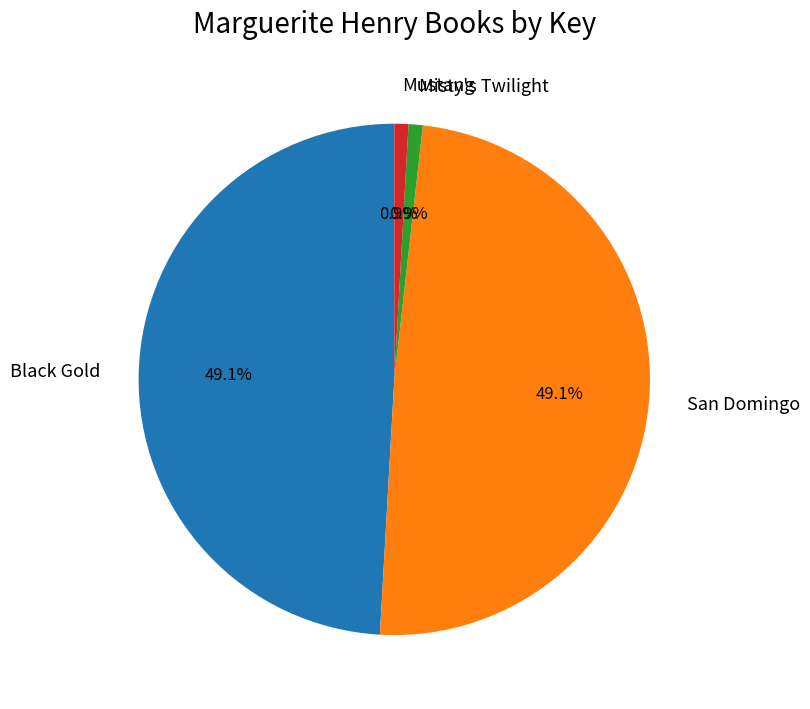

How many slices are in this pie chart?

4